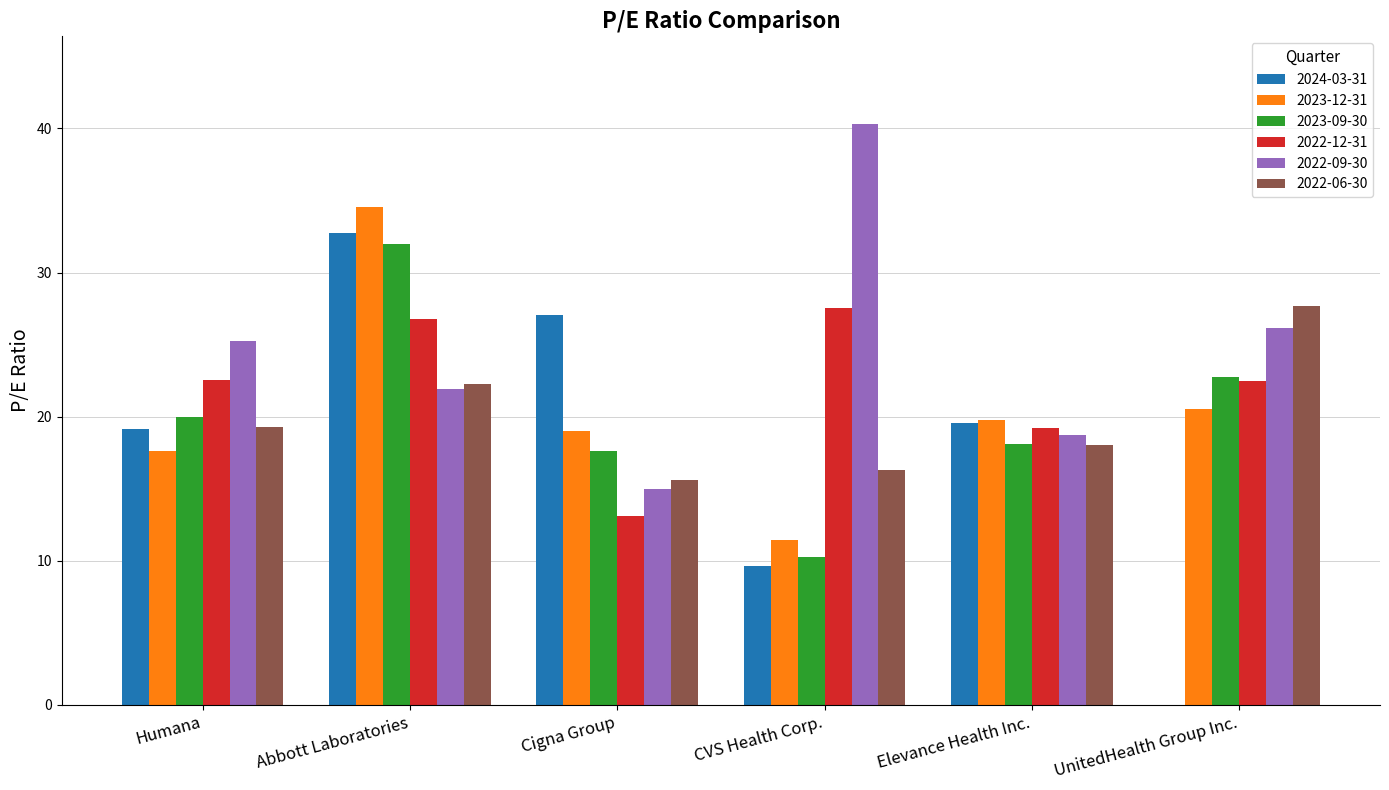

Is it true that 2022-12-31 equals 13.1 at Cigna Group?

True